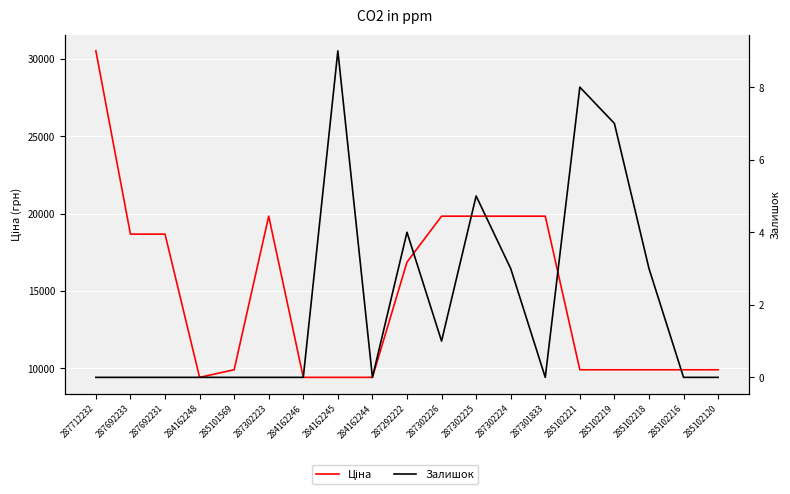

Rank the series at 285101569 from lowest to highest value.

Залишок, Ціна